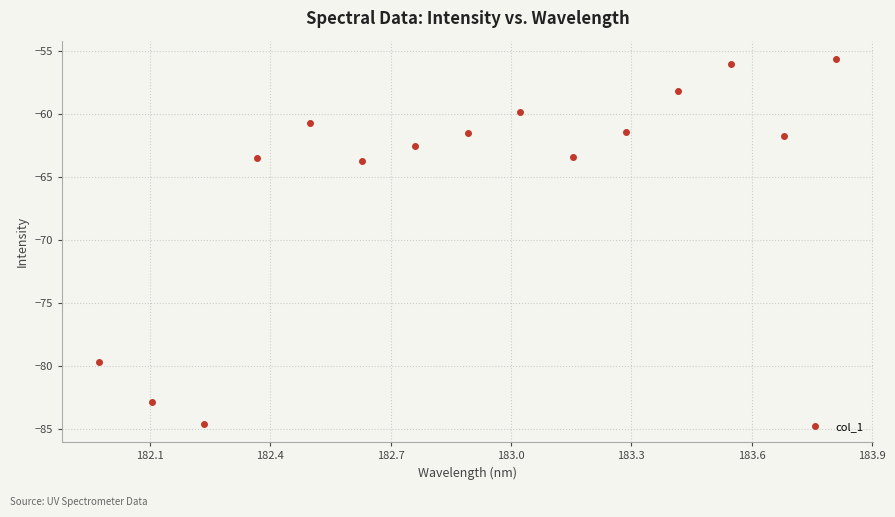

What is the difference between the second highest and minimum values?

28.5